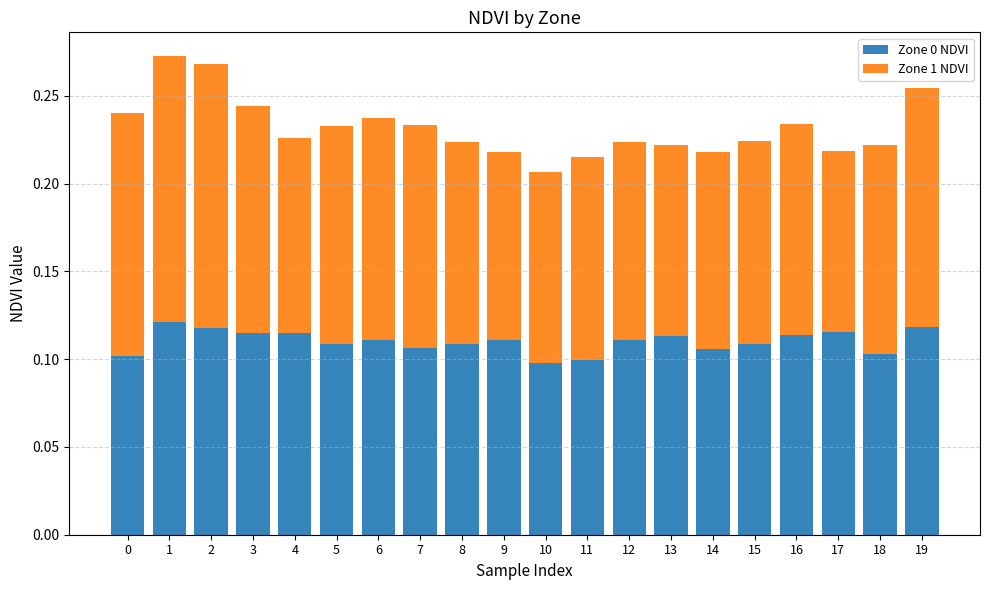

The Zone 0 NDVI series shows 0.0 at 3. True or false?

False